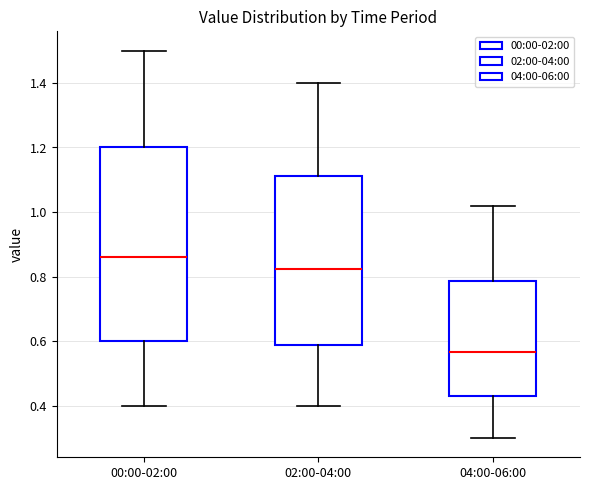

Which box's median line is the highest?

00:00-02:00